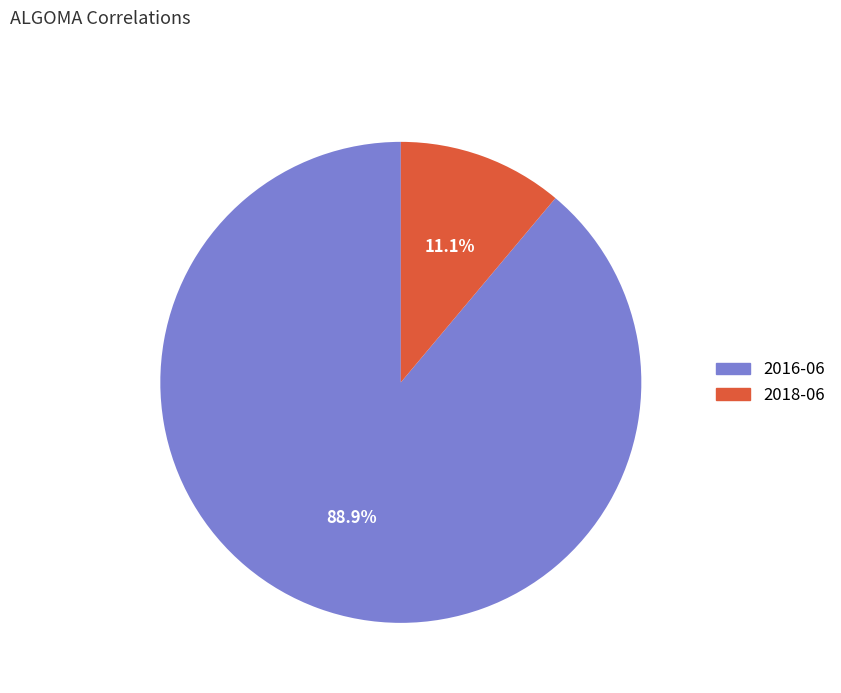

Which slice represents more than half of the pie?

2016-06